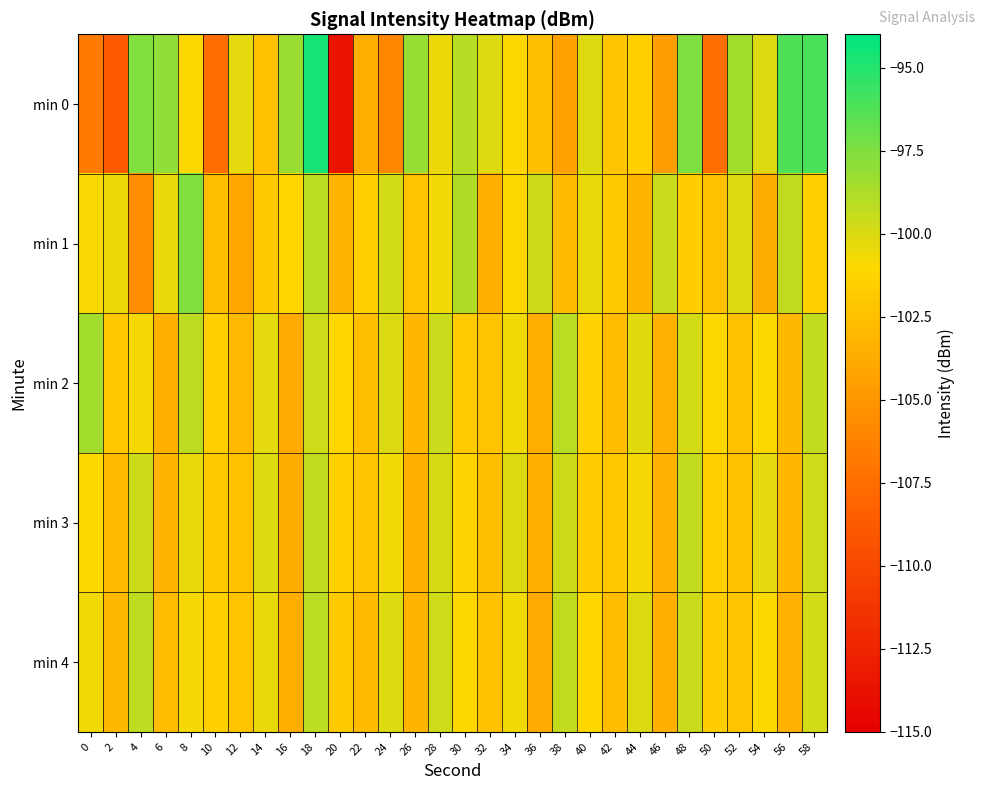

Which series has the widest spread of values?

min 0